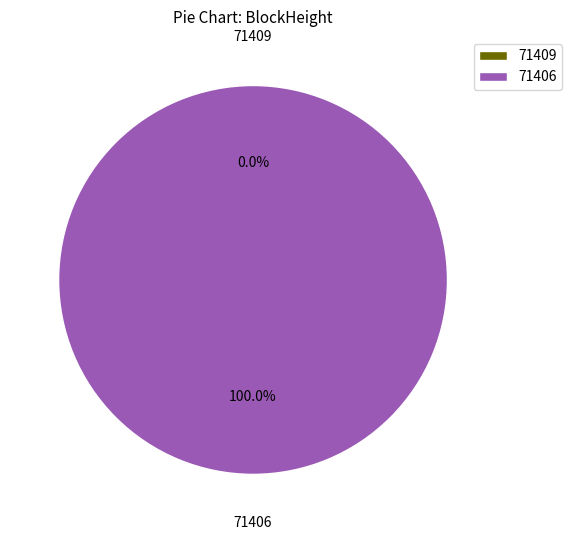

Rank the categories by value from highest to lowest.

71406, 71409